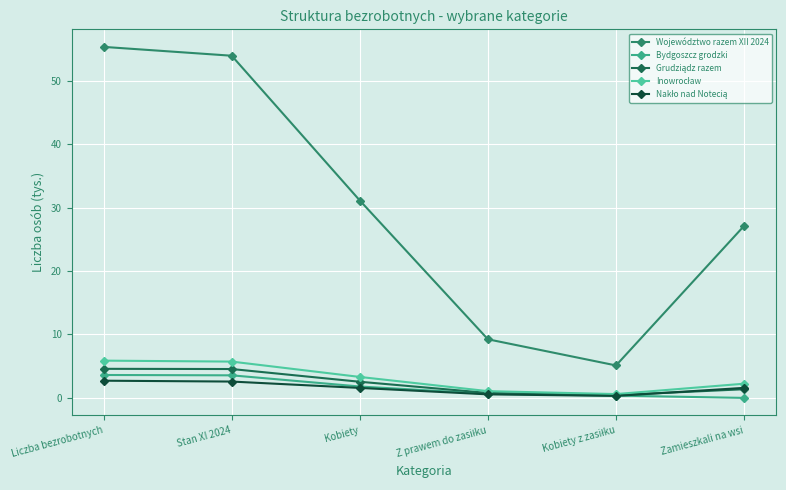

Is it true that Bydgoszcz grodzki equals 1.8 at Kobiety?

True